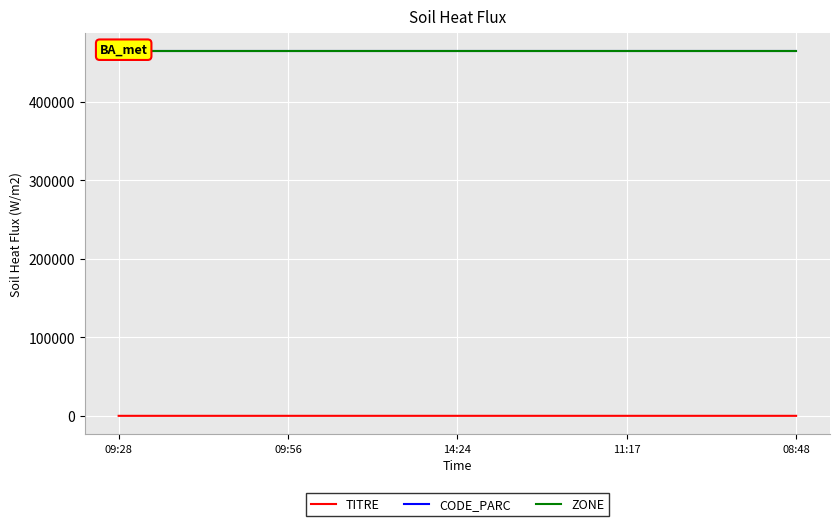

Which has a higher value, 09:56 or 14:24?

14:24